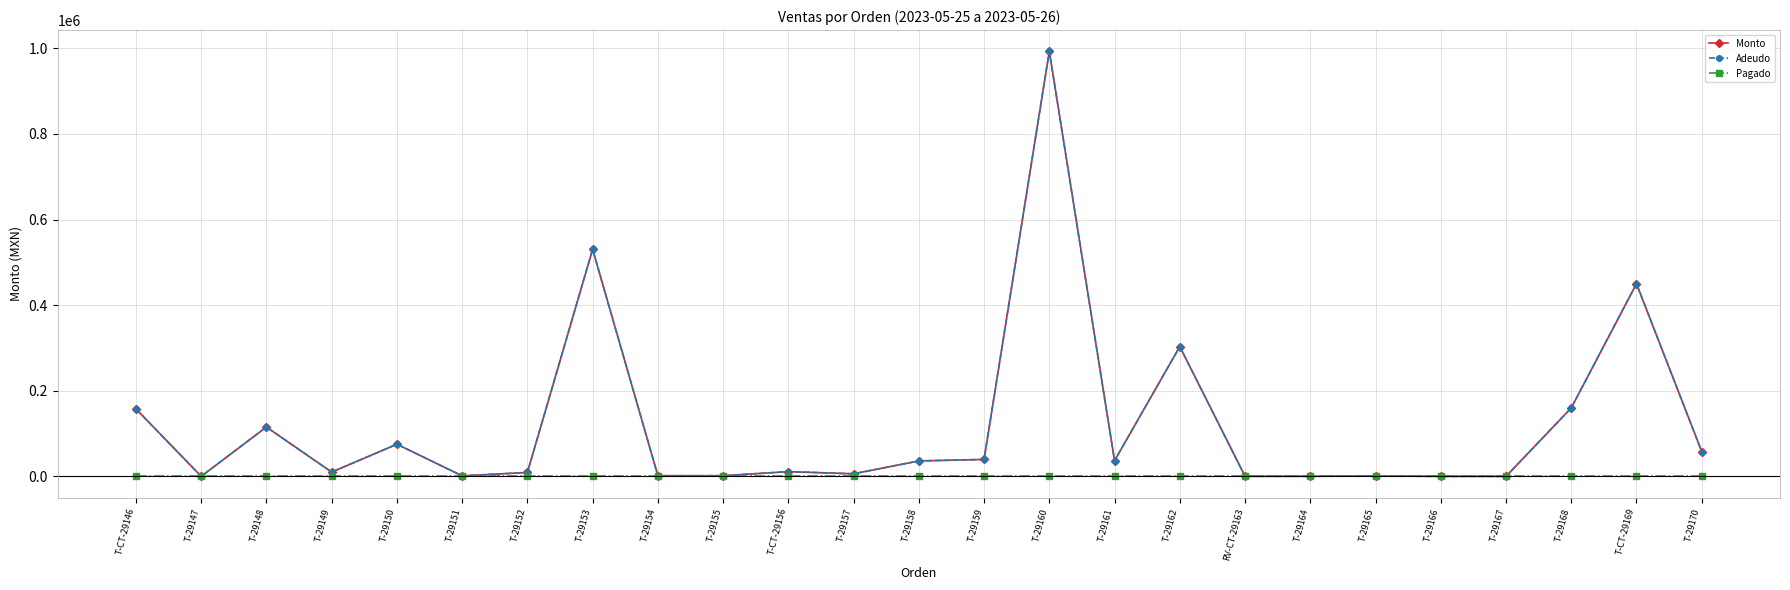

At how many categories does at least one series exceed 306208?

3